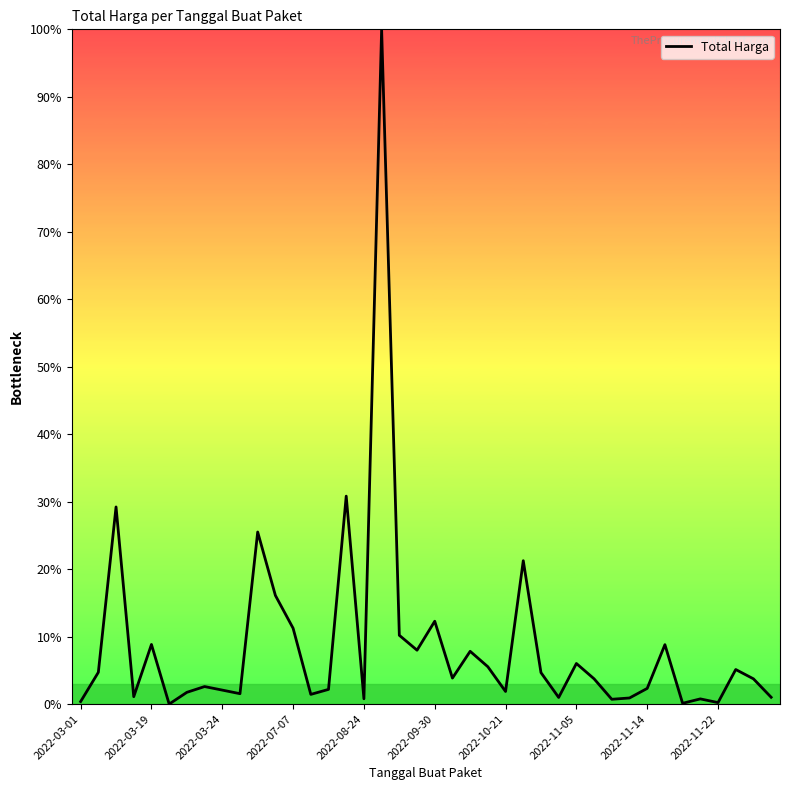

What is the greatest value displayed?

100.0